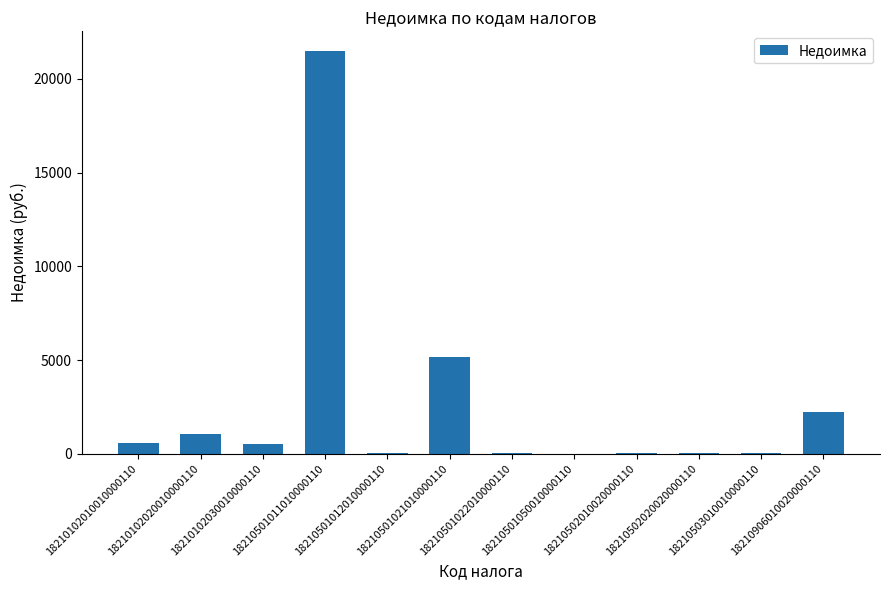

How many values exceed 539?

6